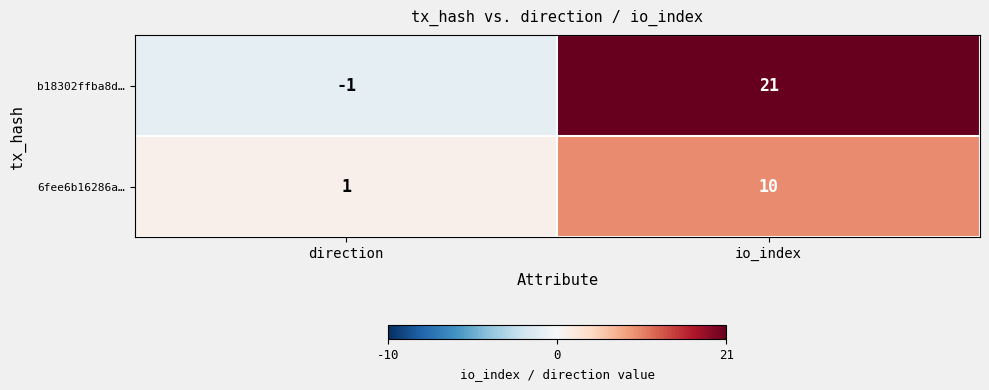

Reading left to right, list all the values displayed in this chart.

b18302ffba8d…: direction=-1	io_index=21
6fee6b16286a…: direction=1	io_index=10